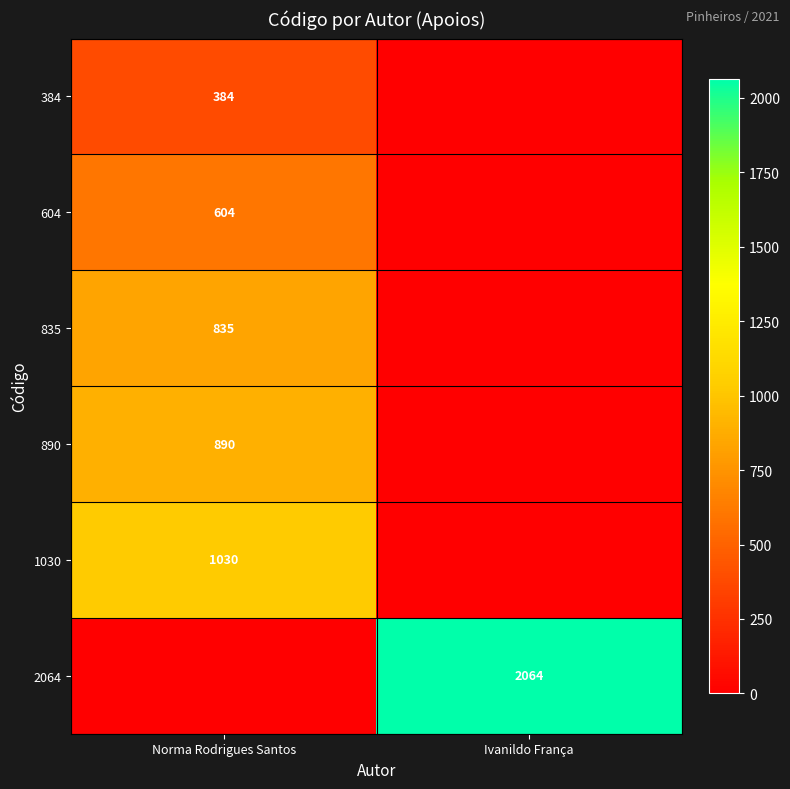

Is the value of 604 at Norma Rodrigues Santos greater than the value of 890 at Norma Rodrigues Santos?

No